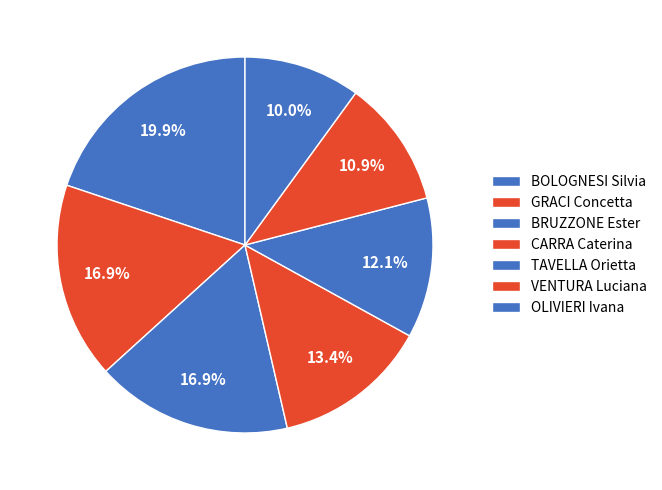

The BRUZZONE Ester slice represents 31% of the pie. True or false?

False